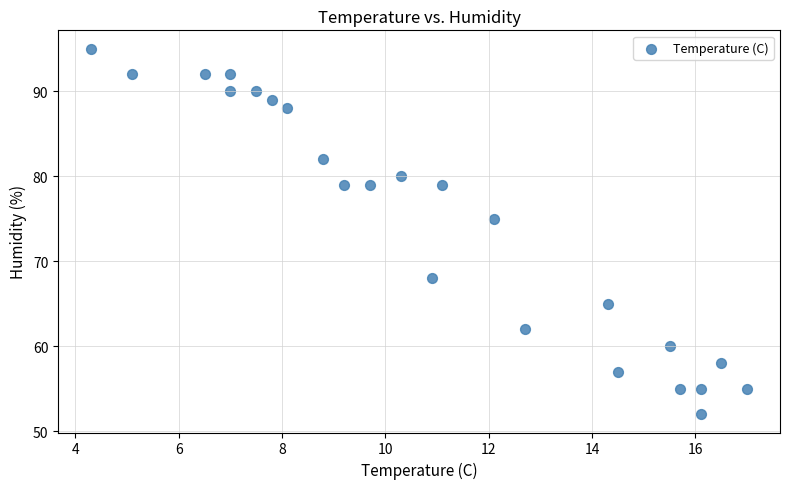

What Y value in the scatter plot is closest to 73?

75